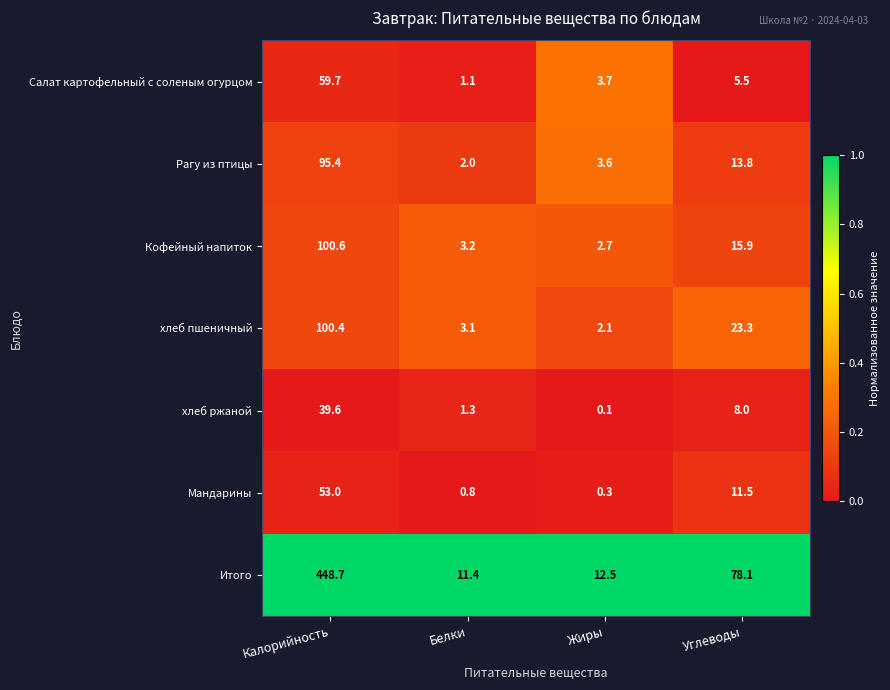

Reading left to right, transcribe all the data shown in this chart.

Салат картофельный с соленым огурцом: Калорийность=59.7	Белки=1.1	Жиры=3.7	Углеводы=5.5
Рагу из птицы: Калорийность=95.4	Белки=2.0	Жиры=3.6	Углеводы=13.8
Кофейный напиток: Калорийность=100.6	Белки=3.2	Жиры=2.7	Углеводы=15.9
хлеб пшеничный: Калорийность=100.4	Белки=3.1	Жиры=2.1	Углеводы=23.3
хлеб ржаной: Калорийность=39.6	Белки=1.3	Жиры=0.1	Углеводы=8.0
Мандарины: Калорийность=53.0	Белки=0.8	Жиры=0.3	Углеводы=11.5
Итого: Калорийность=448.7	Белки=11.4	Жиры=12.5	Углеводы=78.1